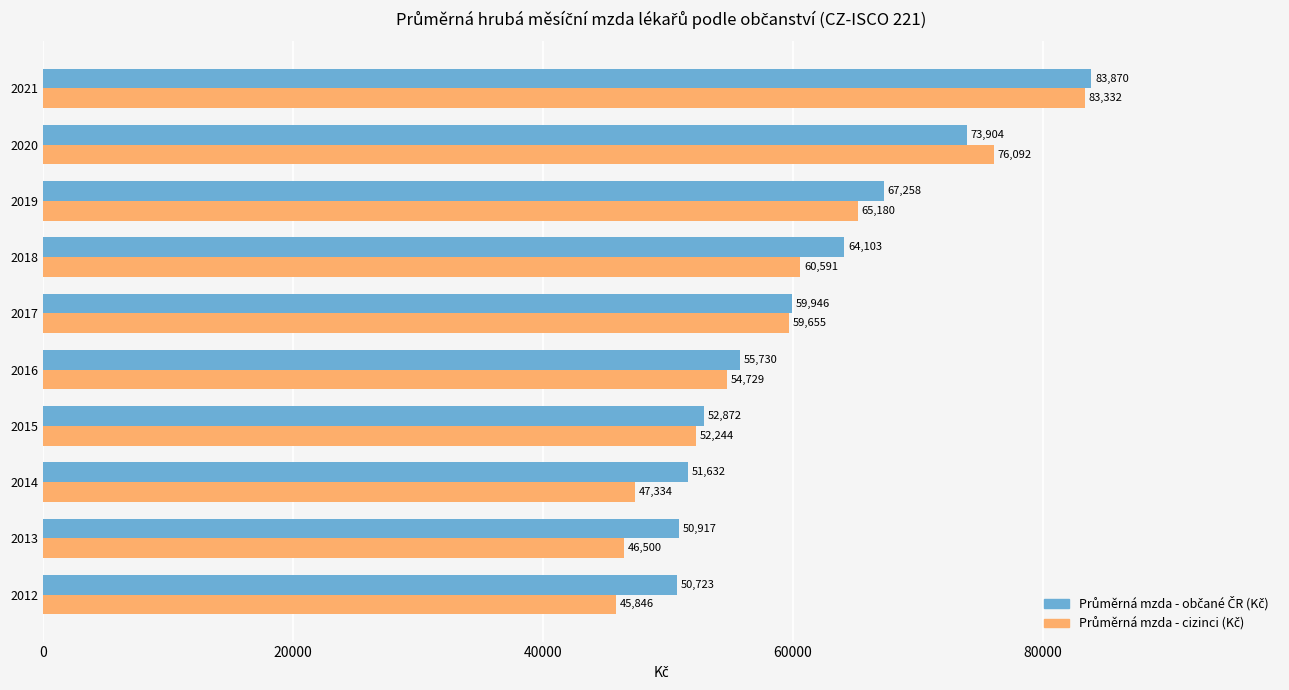

What is the smallest value displayed?

45846.0